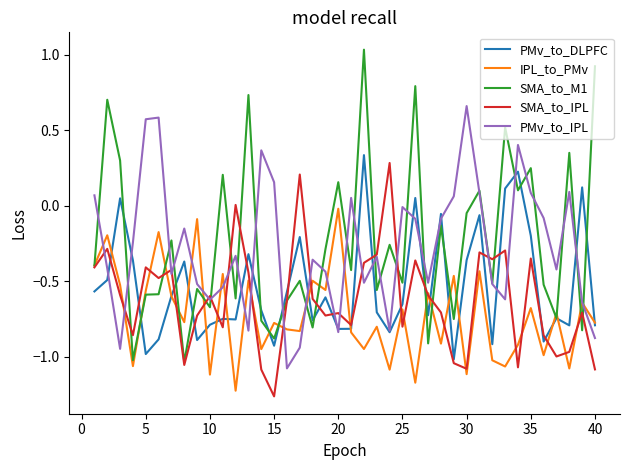

Which series has the largest range (max minus min)?

SMA_to_M1